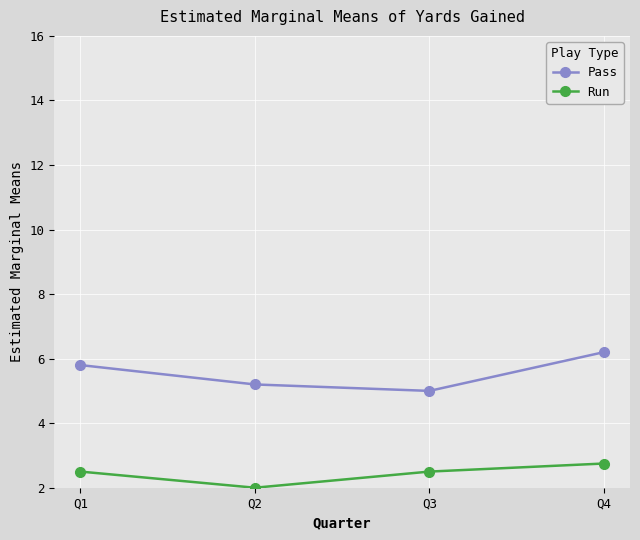

Which label corresponds to the smallest value in the chart?

Q2